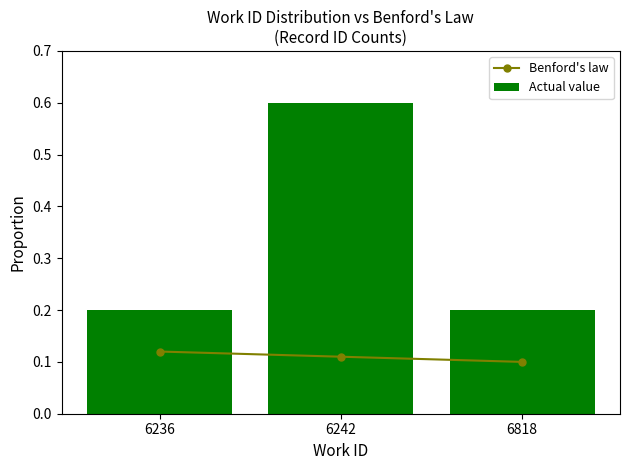

What is the greatest value displayed?

0.6